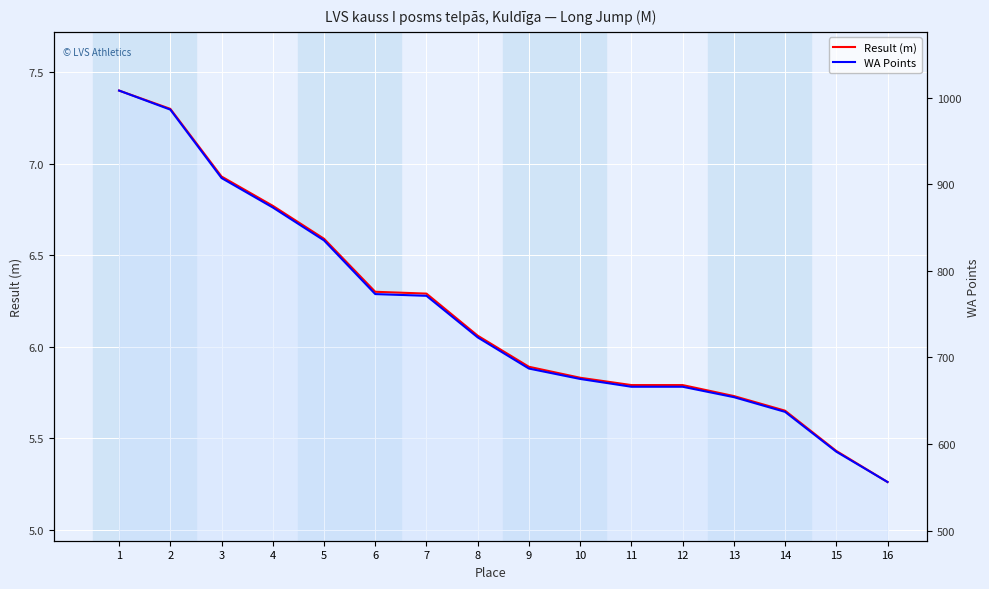

Reading left to right, what are all the values shown in this chart?

Result (m): 7.4	7.3	6.9	6.8	6.6	6.3	6.3	6.1	5.9	5.8	5.8	5.8	5.7	5.7	5.4	5.3
WA Points: 1008.0	986.0	907.0	873.0	835.0	773.0	771.0	723.0	687.0	675.0	666.0	666.0	654.0	637.0	591.0	556.0